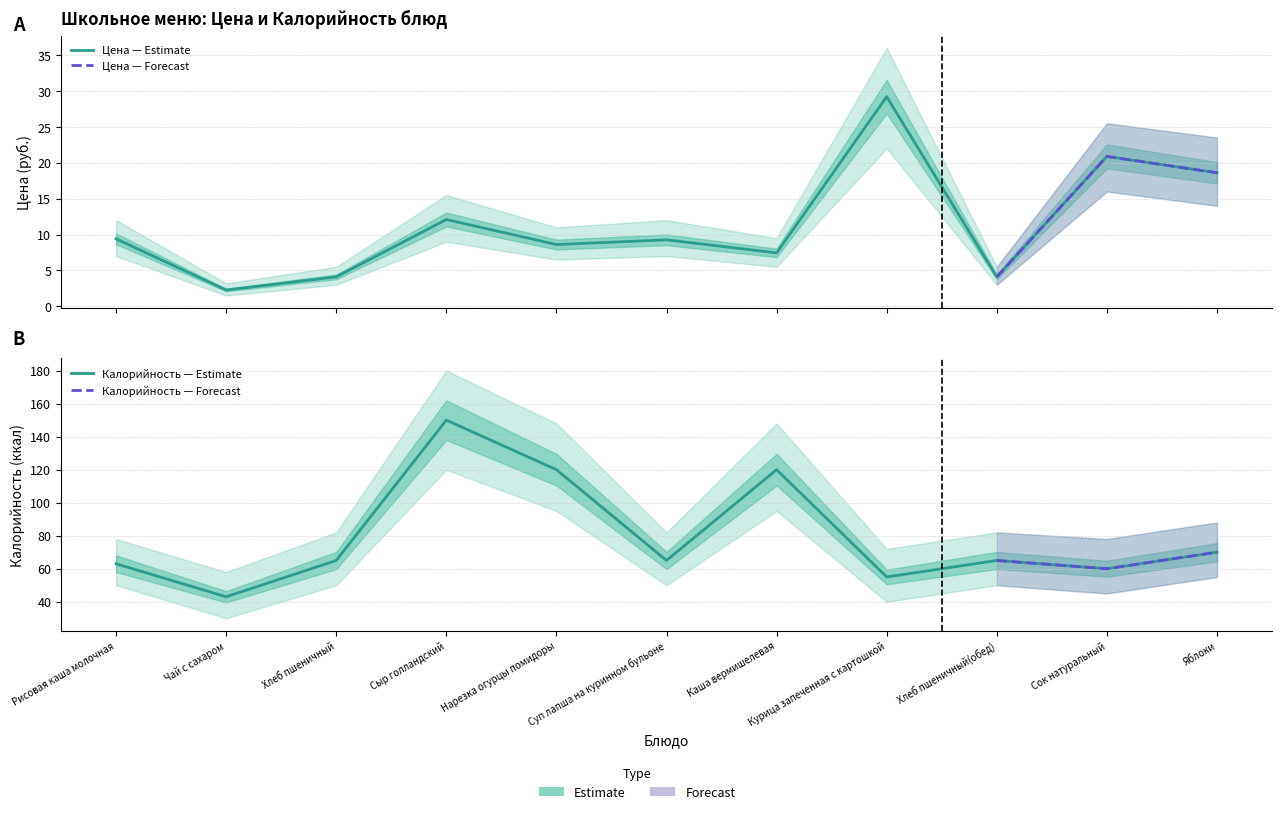

What is the difference between the maximum and minimum values in the Калорийность series?

107.0